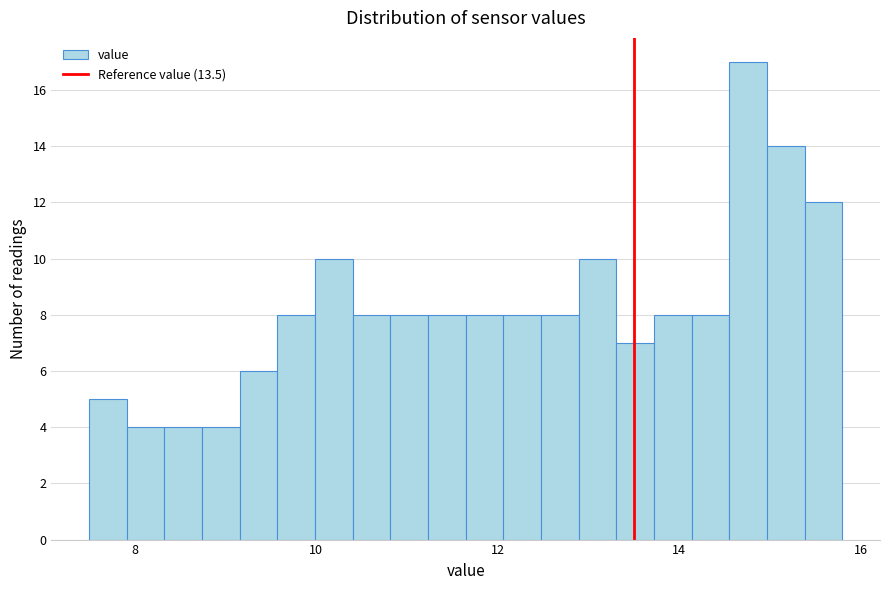

Around what value on the x-axis is the tallest bar? Give the approximate position of its centre, as read against the axis.

14.8